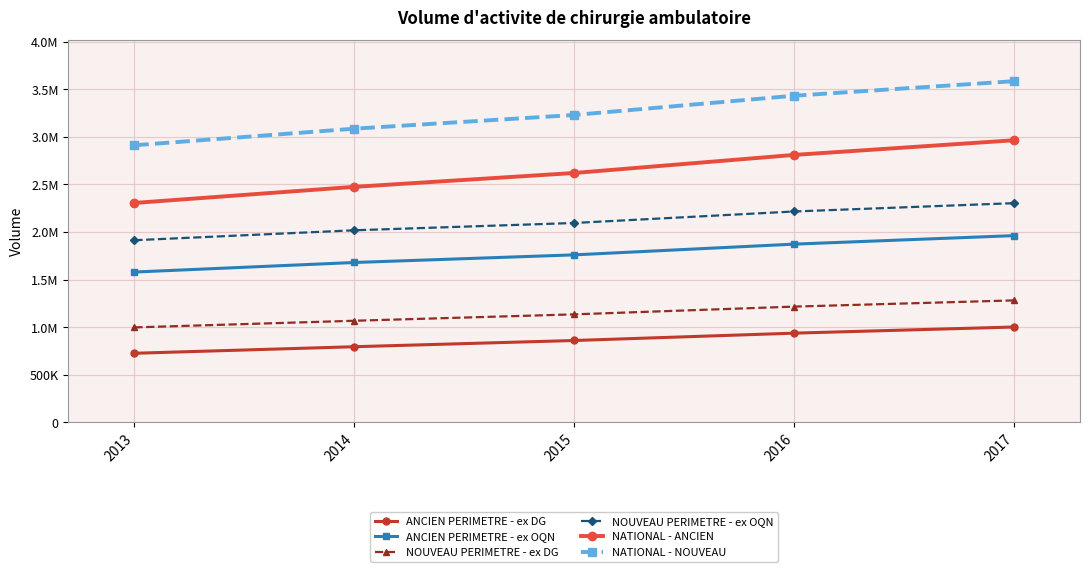

What is the average value of the NATIONAL - ANCIEN series?

2633839